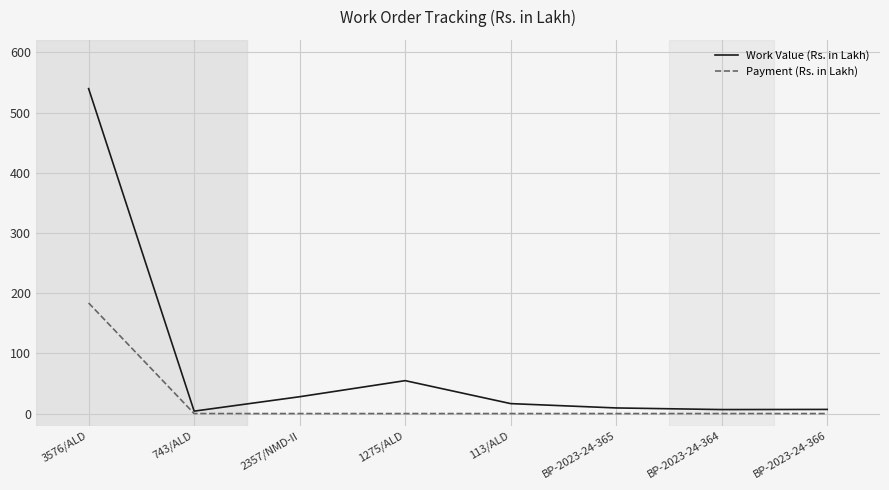

What is the minimum value for Work Value (Rs. in Lakh)?

4.0